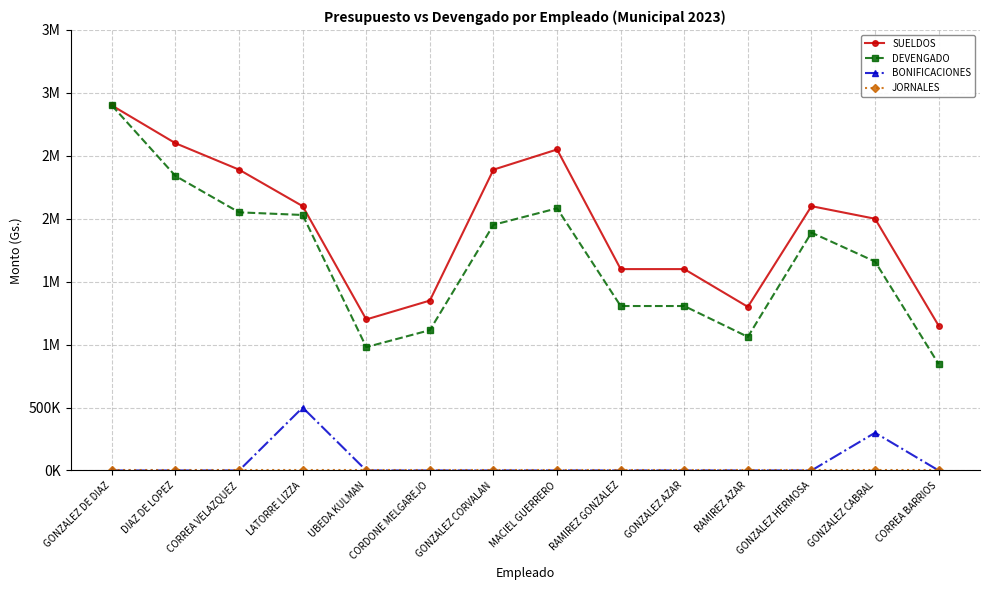

Reading left to right, what are all the values shown in this chart?

SUELDOS: 2900000	2600000	2390000	2100000	1200000	1350000	2390000	2550300	1600000	1600000	1300000	2100000	2000000	1150000
DEVENGADO: 2900000	2340000	2051000	2030000	980000	1115000	1951834	2082745	1306667	1306667	1061667	1890000	1660000	845000
BONIFICACIONES: 0	0	0	500000	0	0	0	0	0	0	0	0	300000	0
JORNALES: 0	0	0	0	0	0	0	0	0	0	0	0	0	0